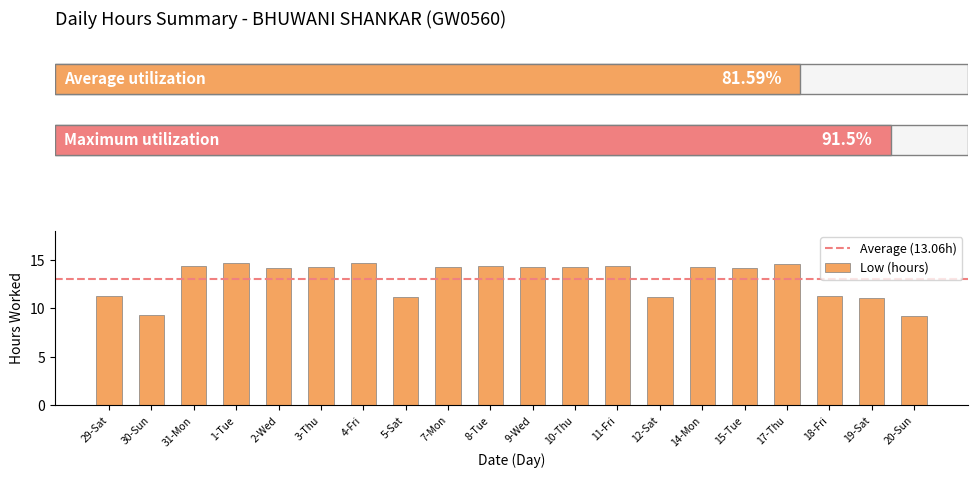

Does the chart contain any negative values?

No